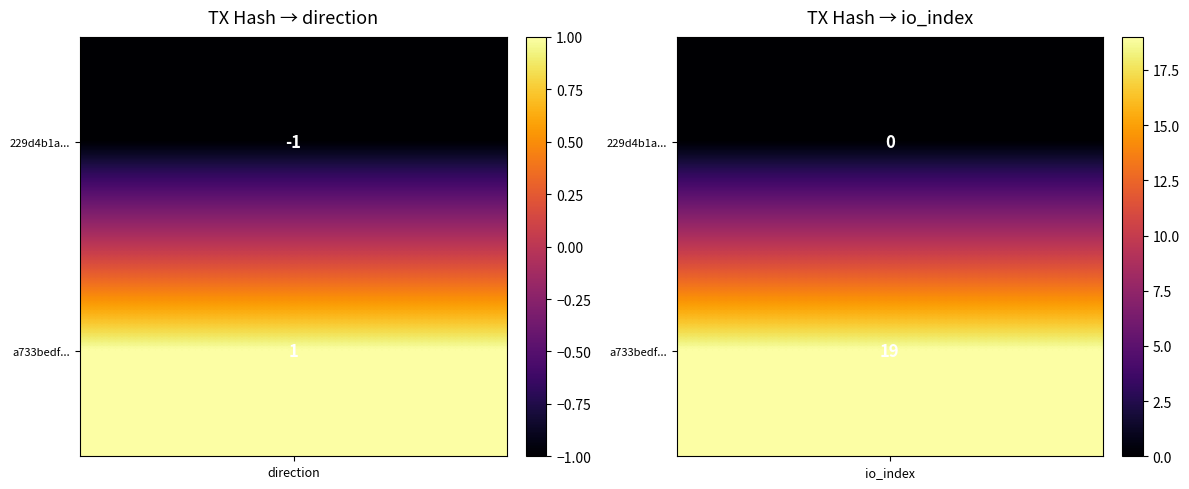

What is the difference between the highest and lowest values at 1?

19